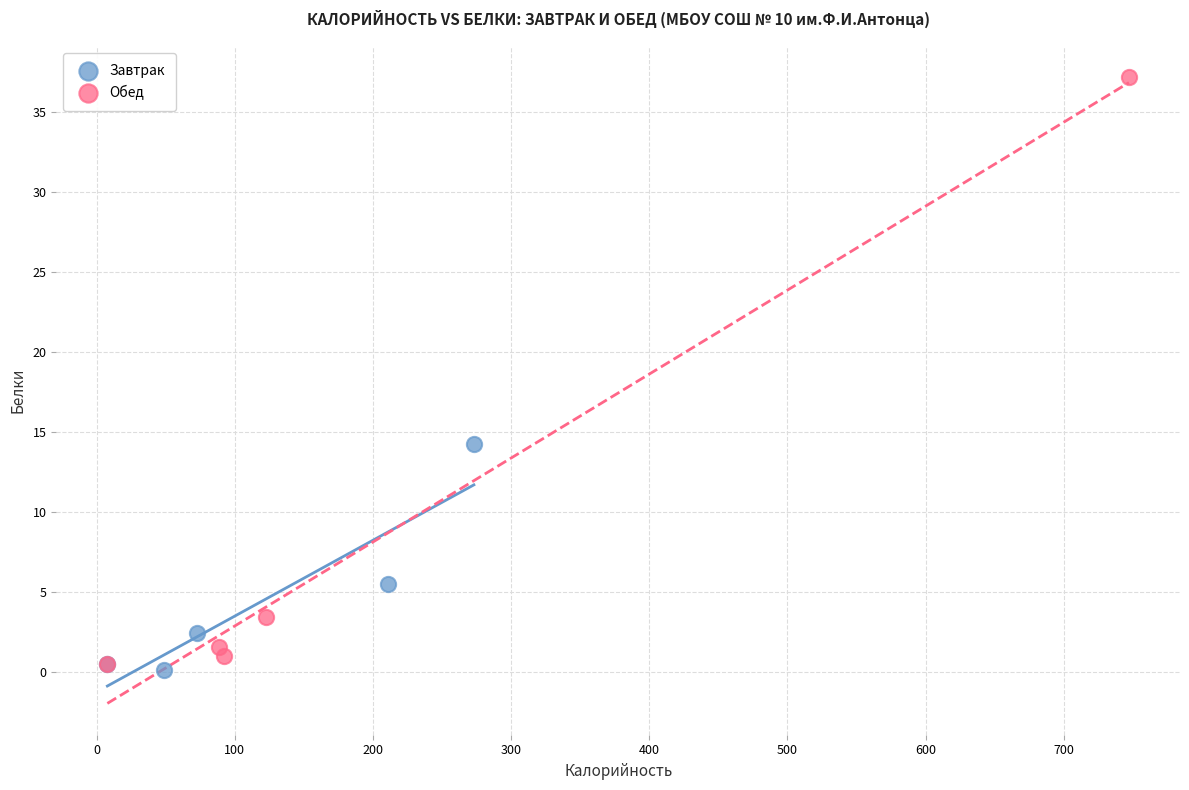

Which series reaches the maximum Y coordinate?

Обед